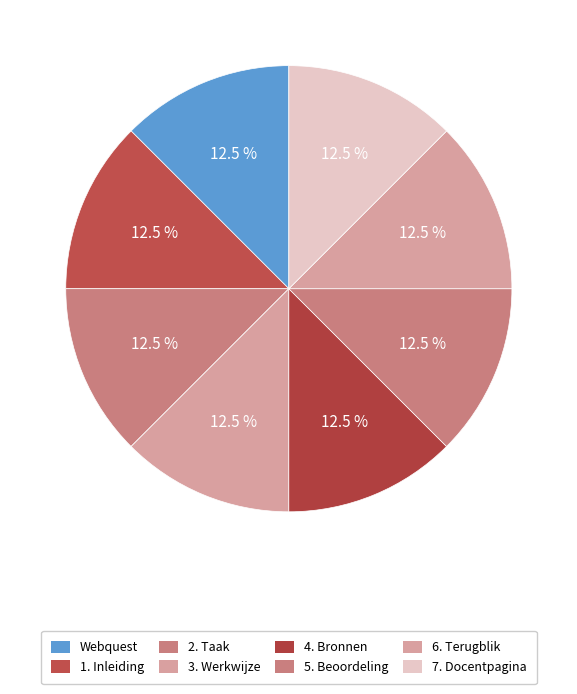

The 6. Terugblik slice represents 20% of the pie. True or false?

False